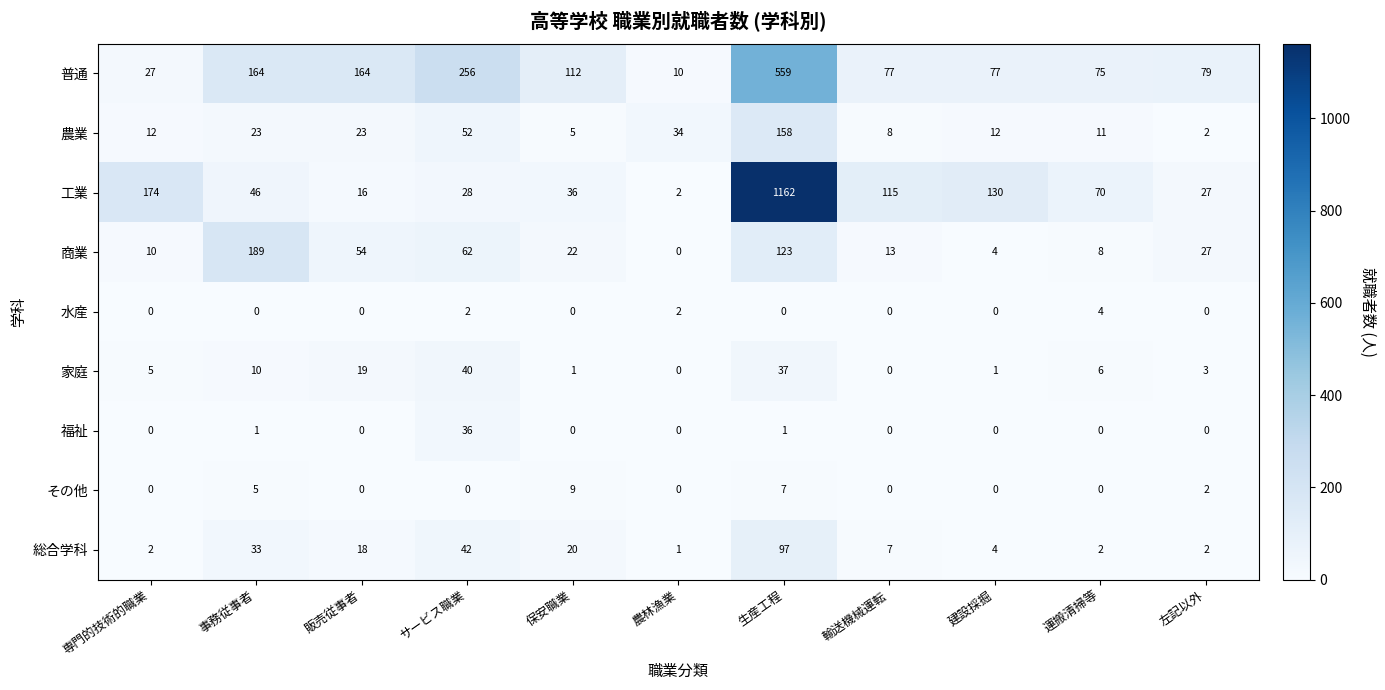

List the series in order of their peak value, highest first.

工業, 普通, 商業, 農業, 総合学科, 家庭, 福祉, その他, 水産